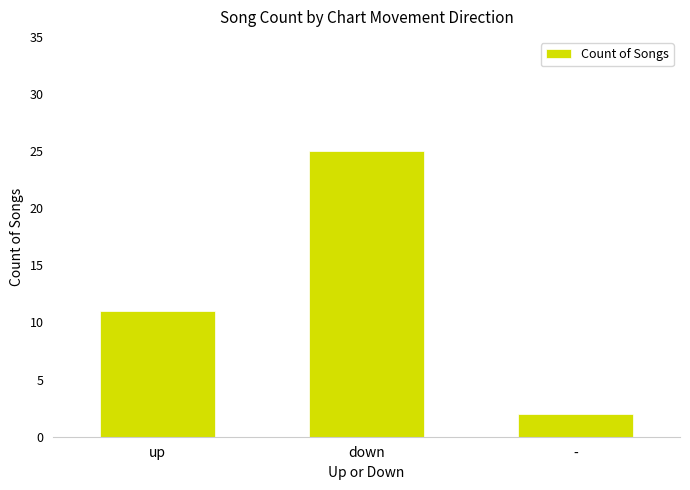

What position from the left is -?

3